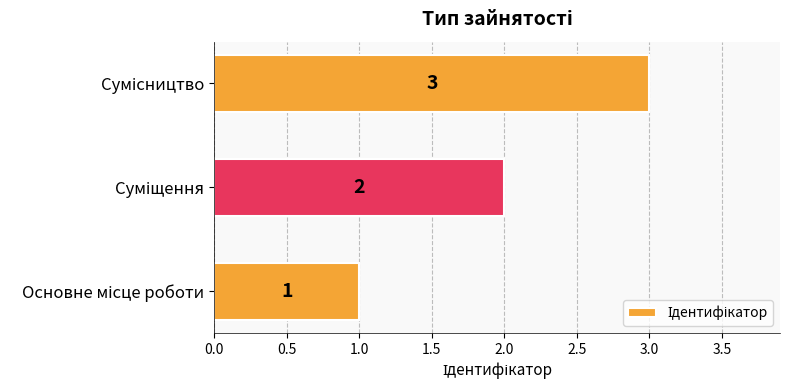

What is the maximum value shown in the chart?

3